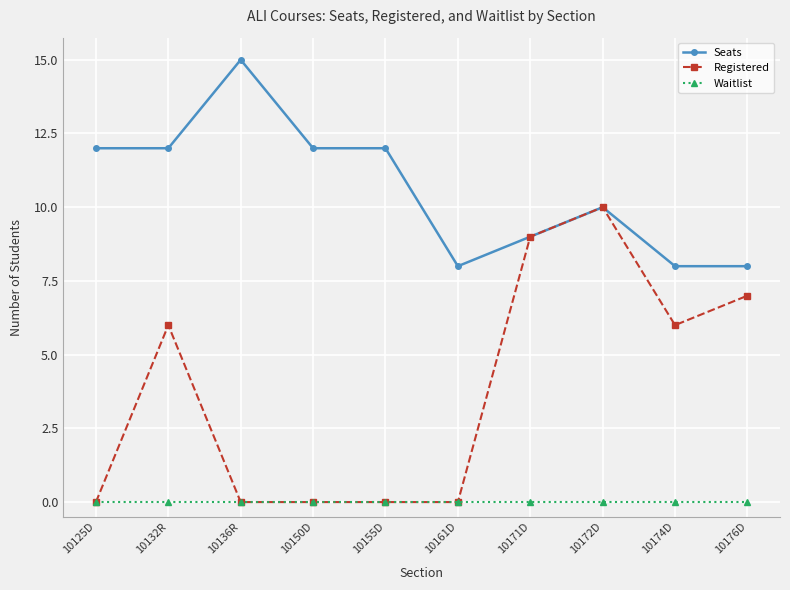

Is this an area chart (filled region under the line)?

No